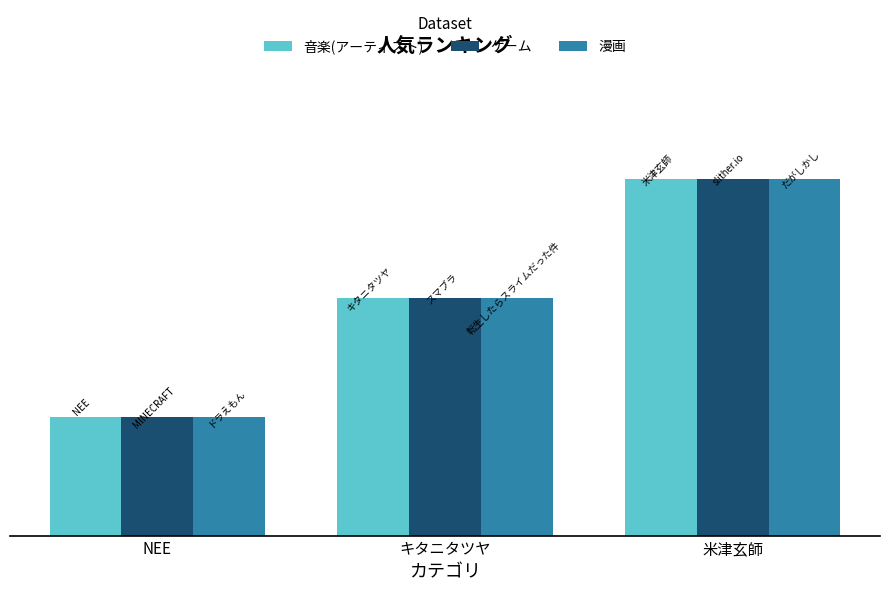

True or false: 漫画 has a value of 2 at NEE.

False